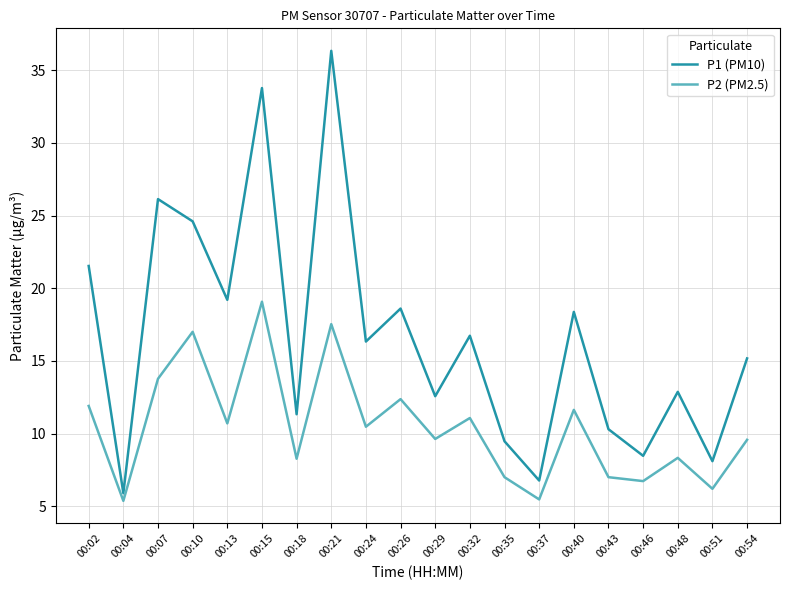

What is the sum of the P1 (PM10) values at 00:04 and 00:46?

14.4